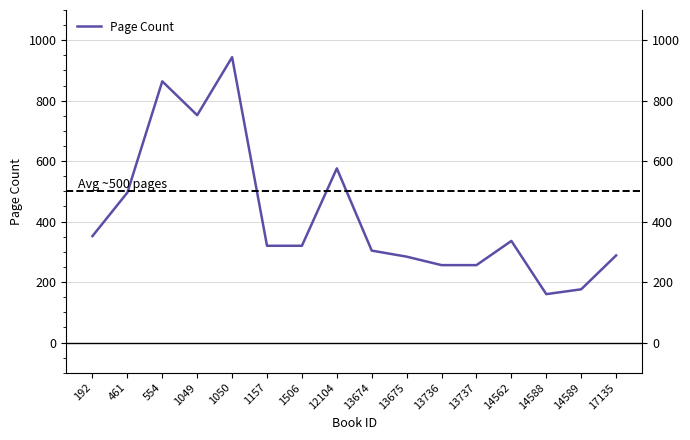

How many interior local valleys (lower than both neighbors) does the data have?

2